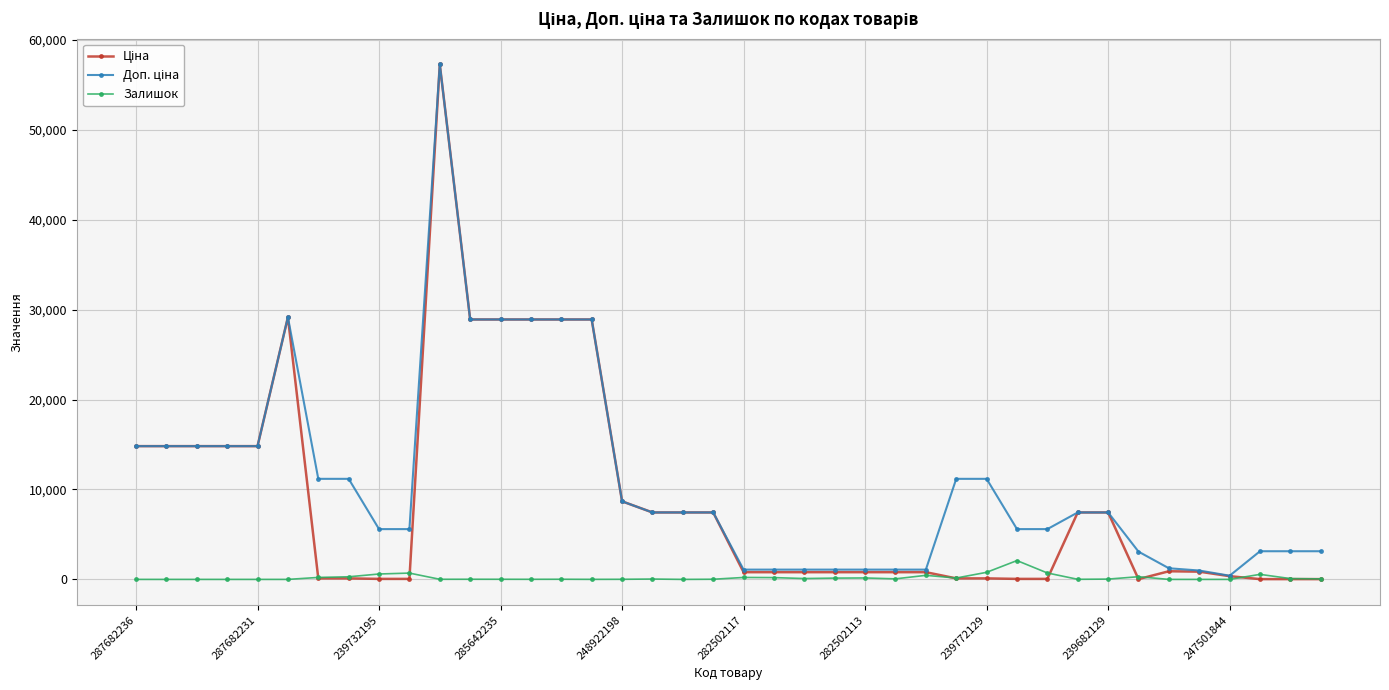

Rank the series by their maximum value, from highest to lowest.

Ціна, Доп. ціна, Залишок